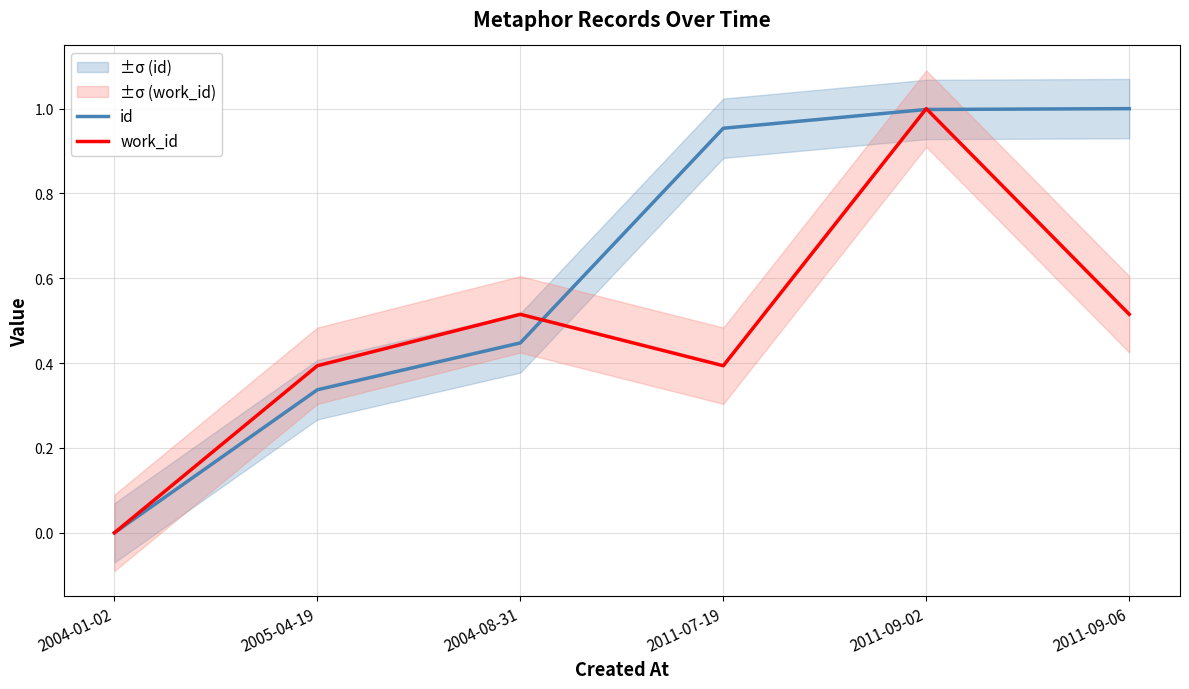

Which category has the lowest value across all series?

2004-01-02